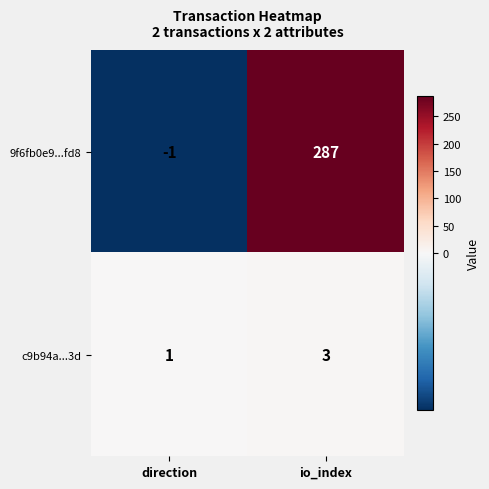

At how many categories does at least one series exceed 158?

1